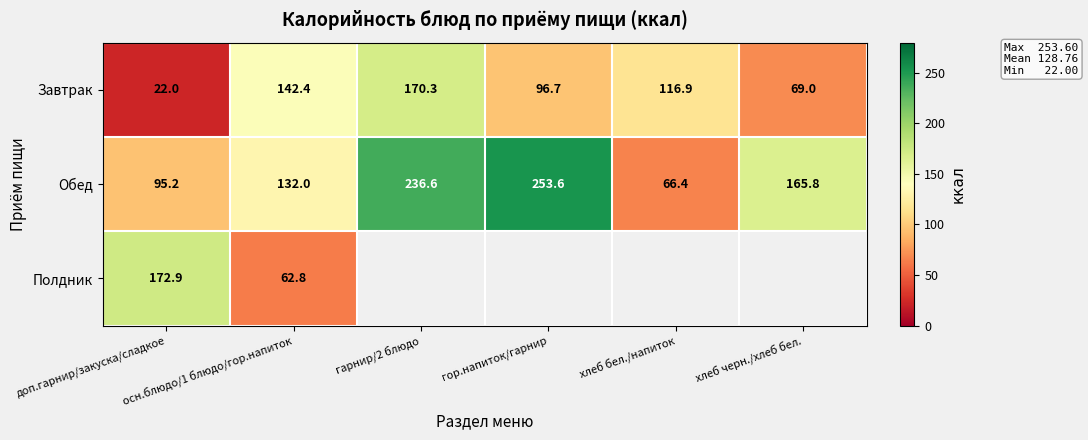

What is the sum of the Завтрак values at хлеб черн./хлеб бел. and хлеб бел./напиток?

185.9